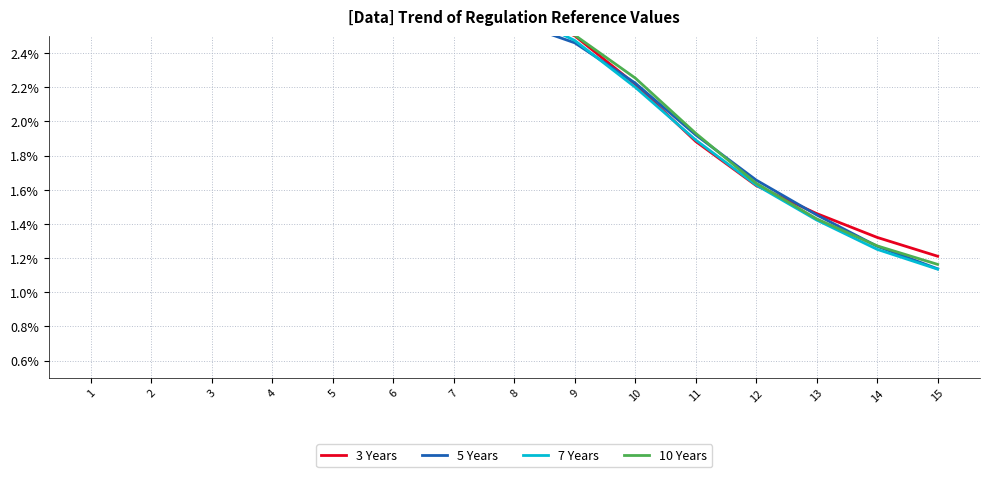

Where do 3 Years and 5 Years first cross each other?

3 and 4